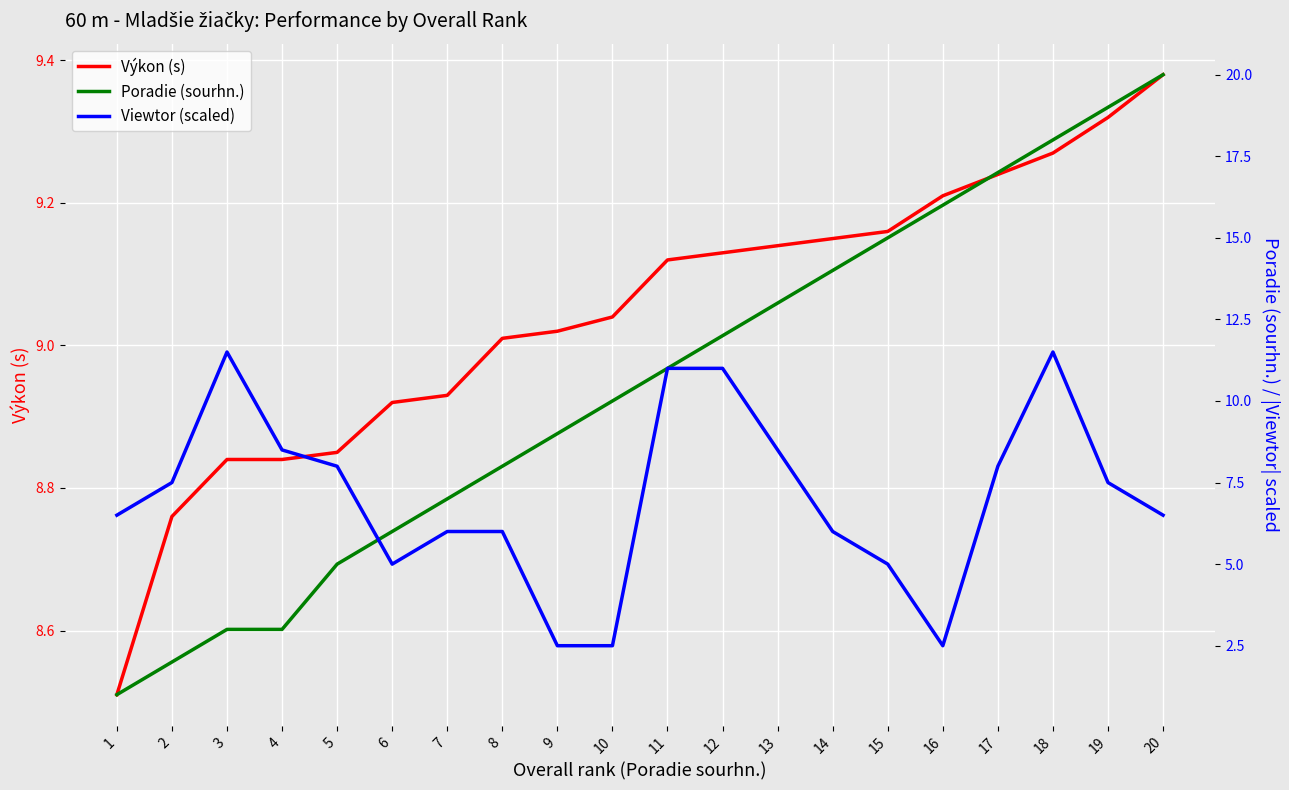

Which category has the highest value in the Poradie (sourhn.) series?

20